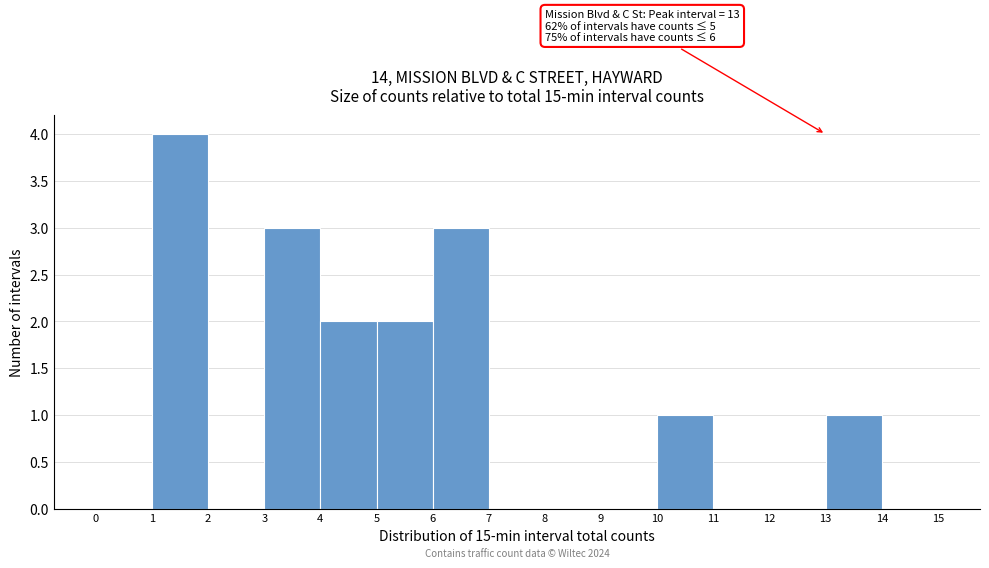

Over which range of the x-axis is the bar tallest?

1 to 2